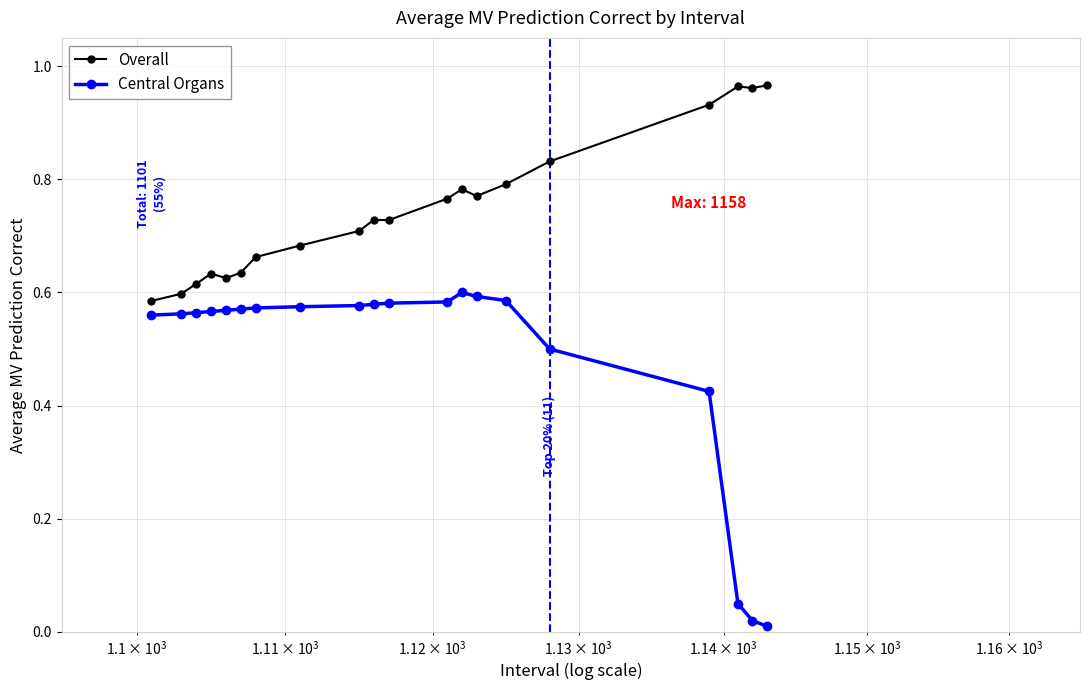

True or false: Overall has more than 1 interior local peaks.

True